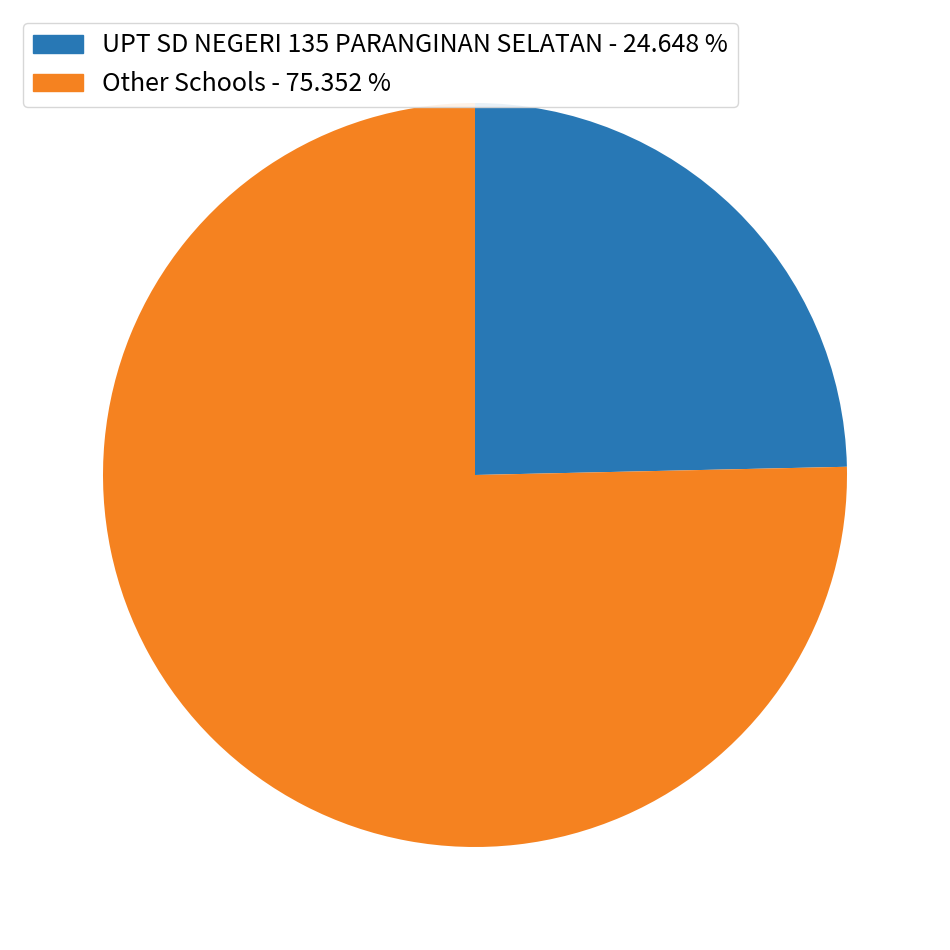

Rank the categories by value from lowest to highest.

UPT SD NEGERI 135 PARANGINAN SELATAN - 24.648 %, Other Schools - 75.352 %